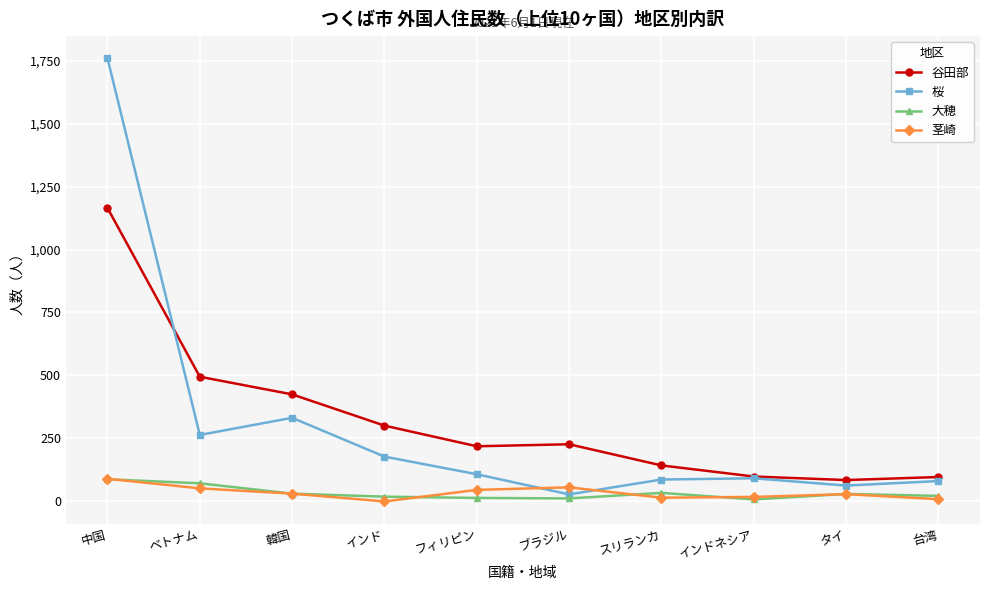

Which series has the largest total across all categories?

谷田部